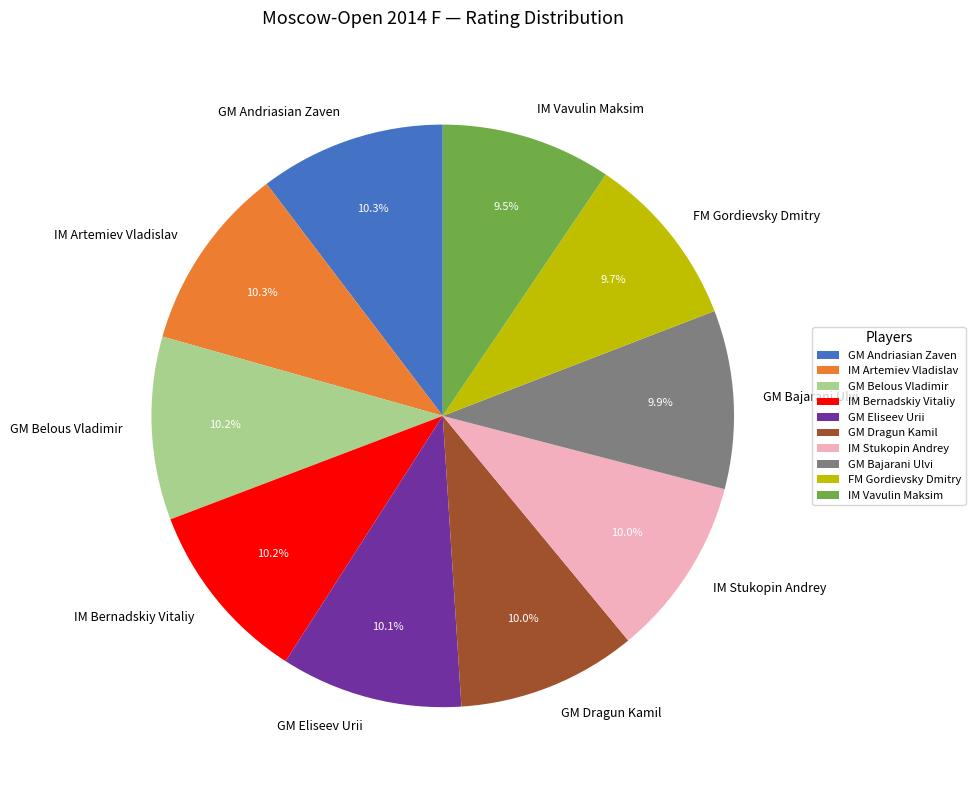

What is the ratio of the value at GM Andriasian Zaven to the value at GM Belous Vladimir?

1.0